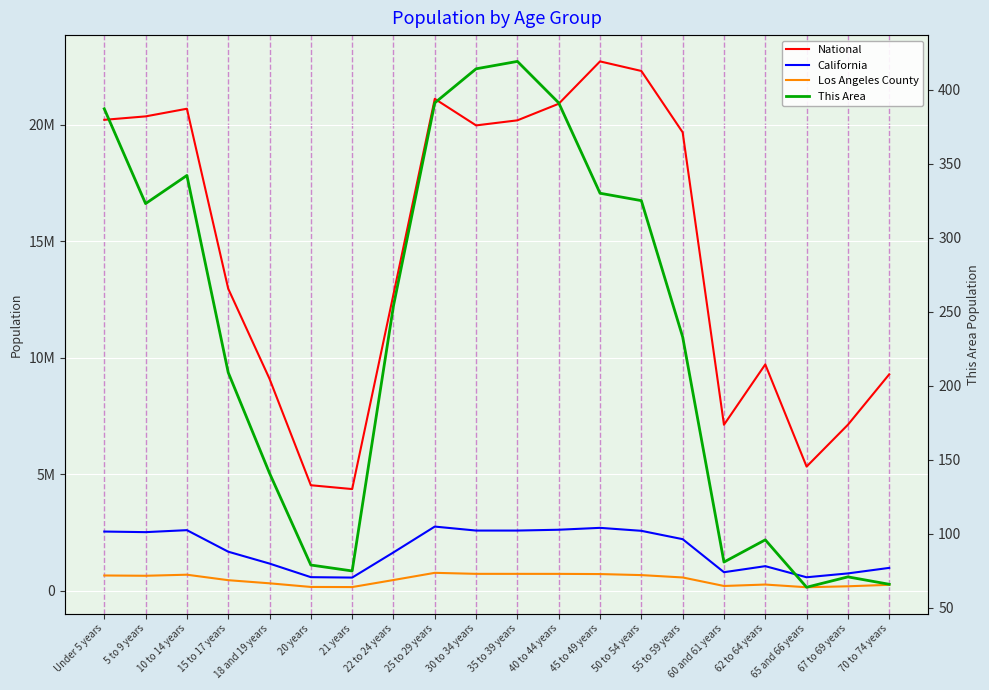

Which category has the highest value in the Los Angeles County series?

25 to 29 years